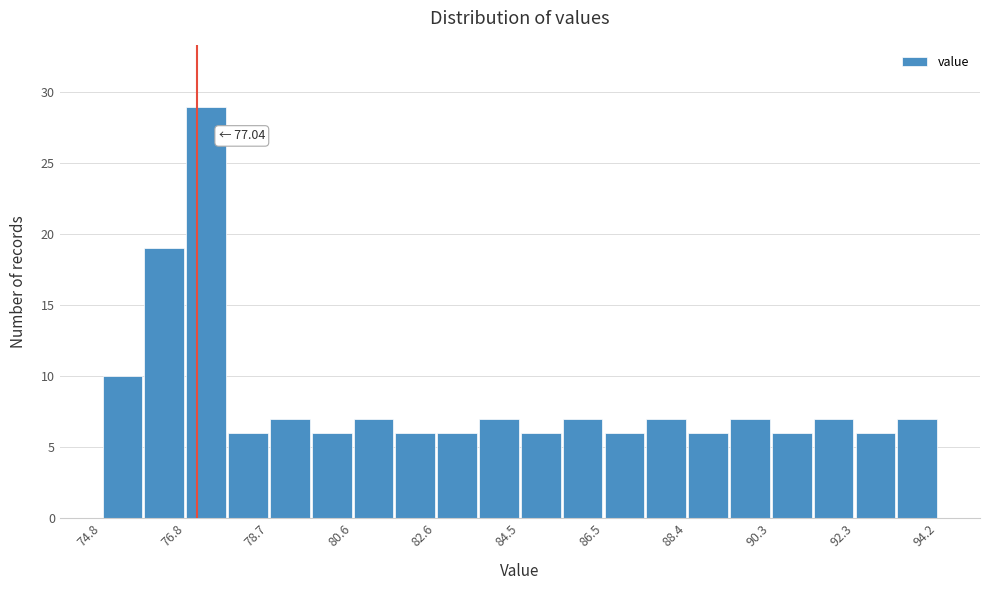

Over which range of the x-axis is the bar tallest?

76.8 to 77.8